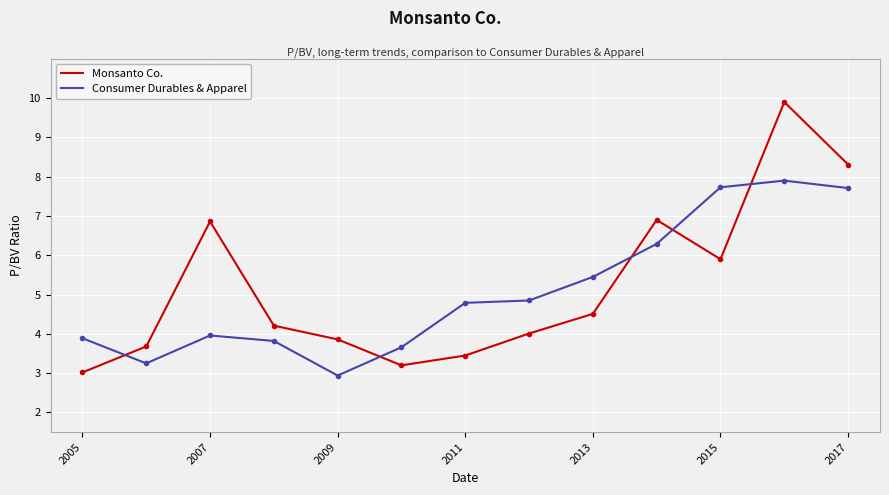

True or false: Consumer Durables & Apparel and Monsanto Co. intersect in this chart.

True